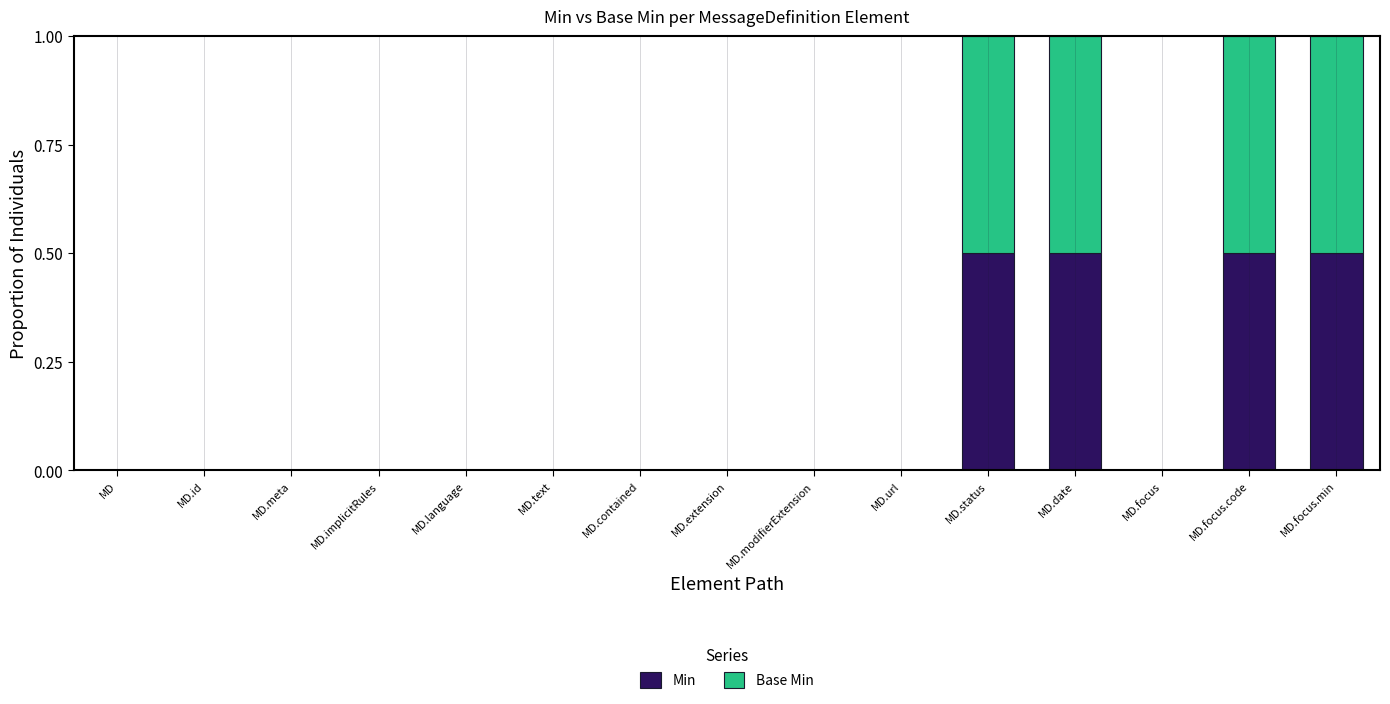

Reading right to left, what are the values for Min?

MD.focus.min=0.5	MD.focus.code=0.5	MD.focus=0.0	MD.date=0.5	MD.status=0.5	MD.url=0.0	MD.modifierExtension=0.0	MD.extension=0.0	MD.contained=0.0	MD.text=0.0	MD.language=0.0	MD.implicitRules=0.0	MD.meta=0.0	MD.id=0.0	MD=0.0